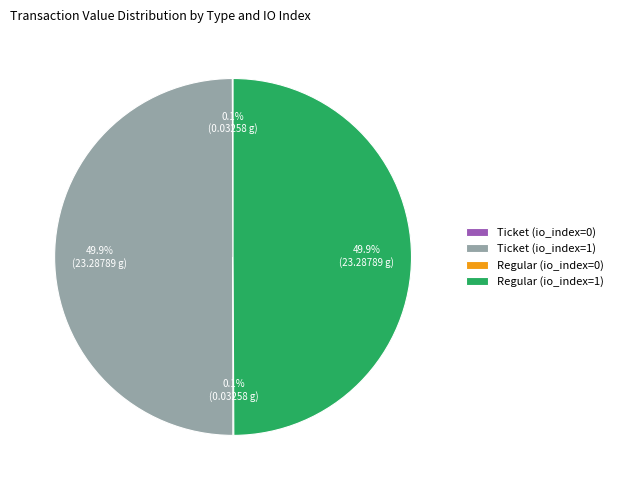

How much of the chart is everything except Regular (io_index=1)?

50.0%